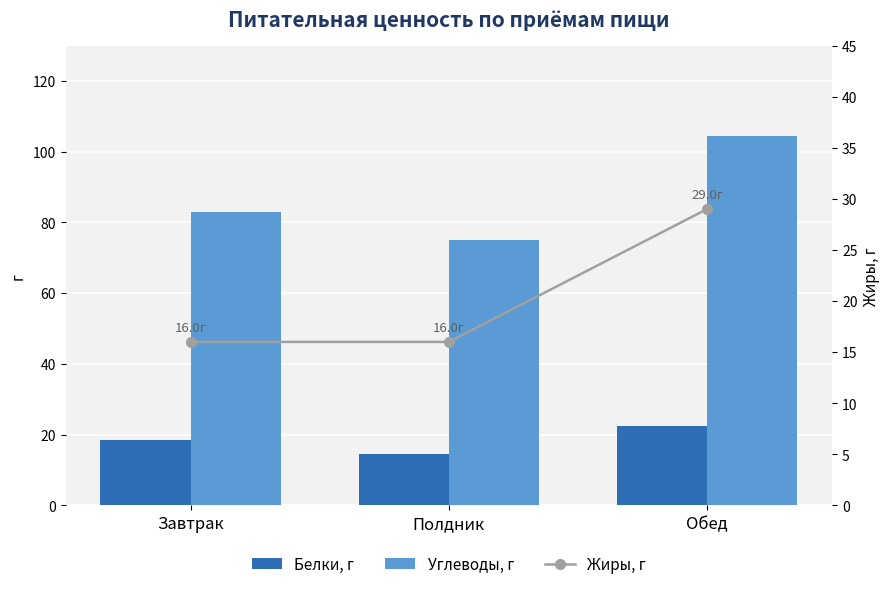

What is the difference between the Углеводы, г values at Обед and Завтрак?

21.6